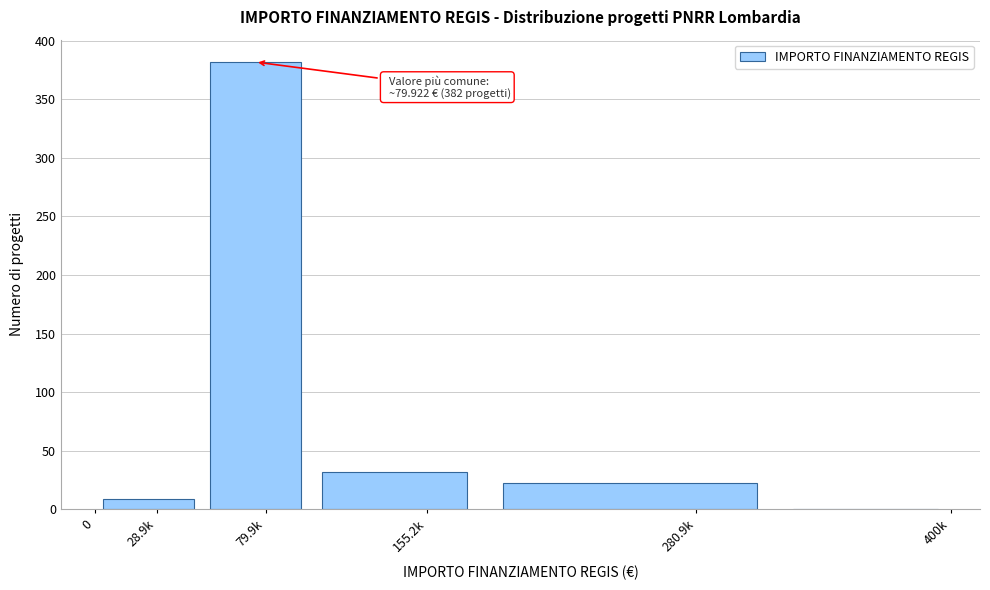

Reading left to right, list all the values displayed in this chart.

28.9k=9	79.9k=382	155.2k=32	280.9k=22	400k=0